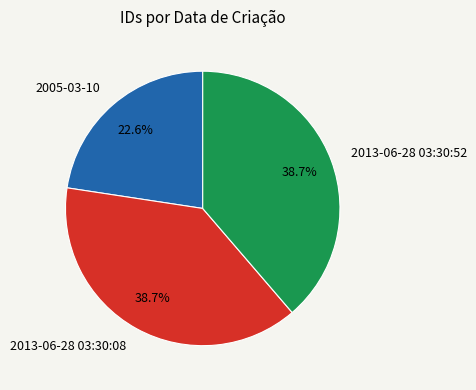

Does any single category account for the majority?

No